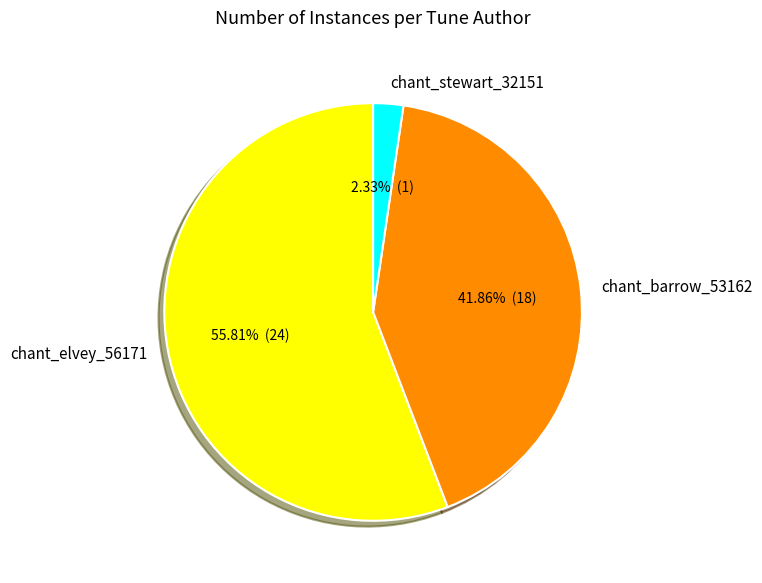

True or false: chant_barrow_53162 accounts for 42% of the total.

True